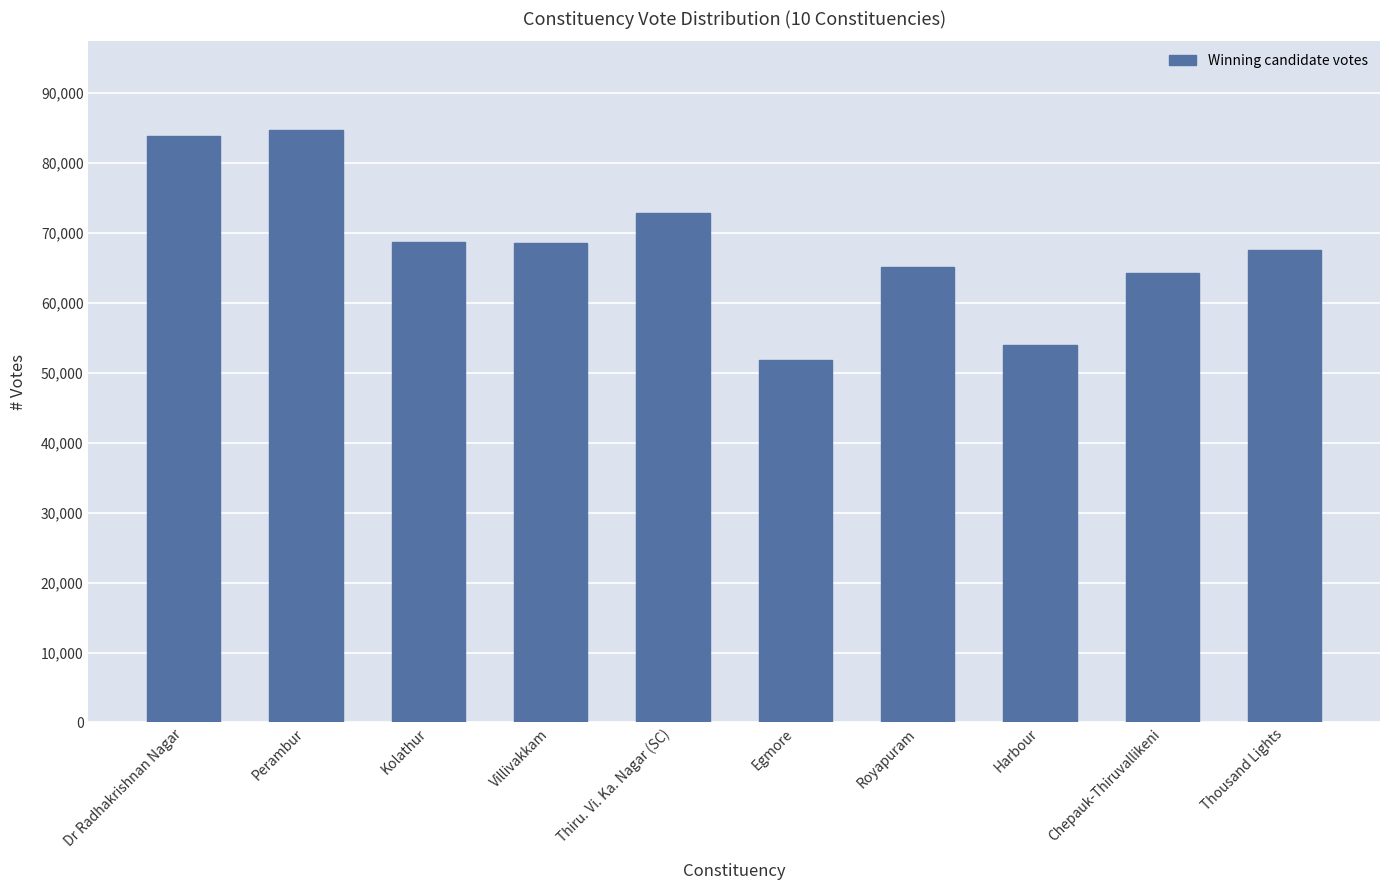

What value does the data have at Villivakkam, to the nearest 100?

68600